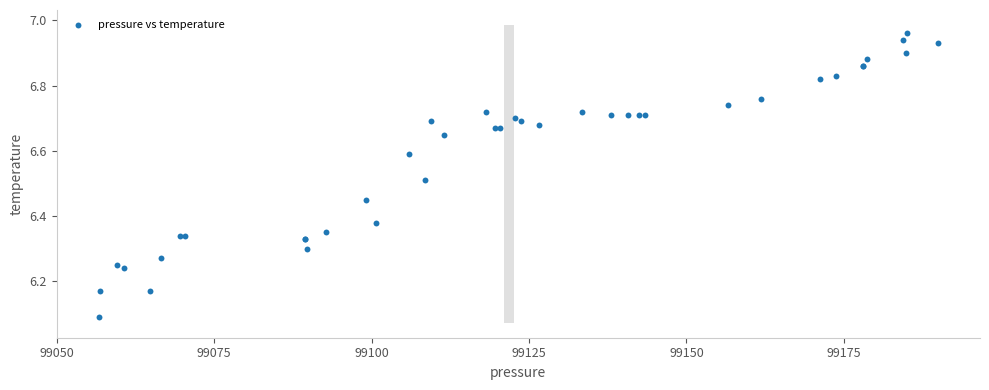

What Y value in the scatter plot is closest to 6?

6.1